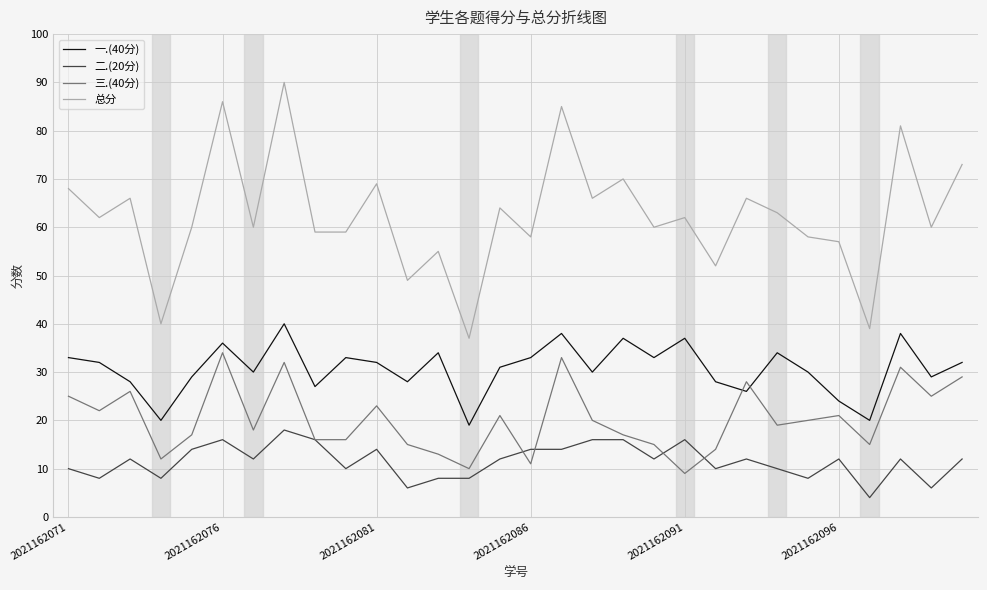

What is the maximum value shown in the chart?

90